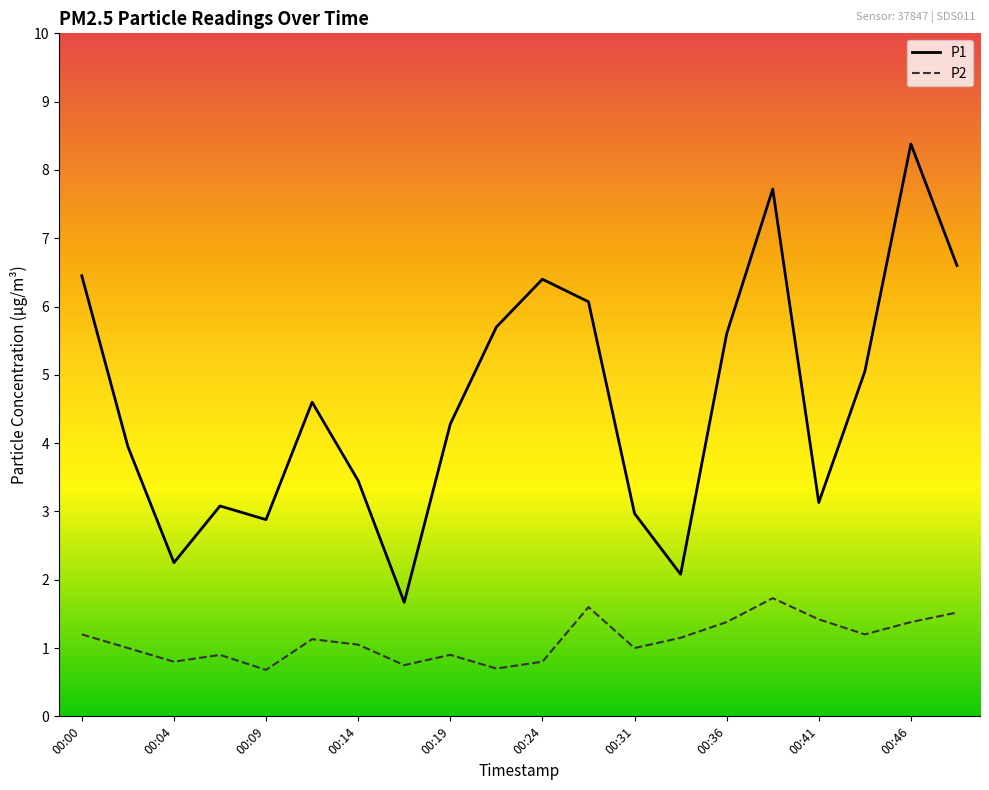

Rank the series by their average value, from lowest to highest.

P2, P1